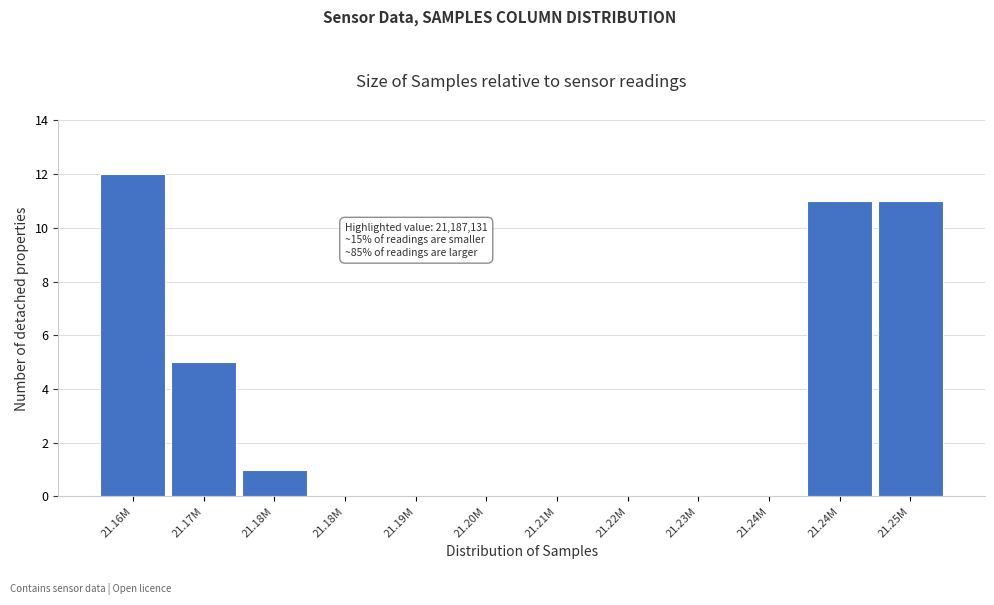

How many categories are shown in the chart?

12